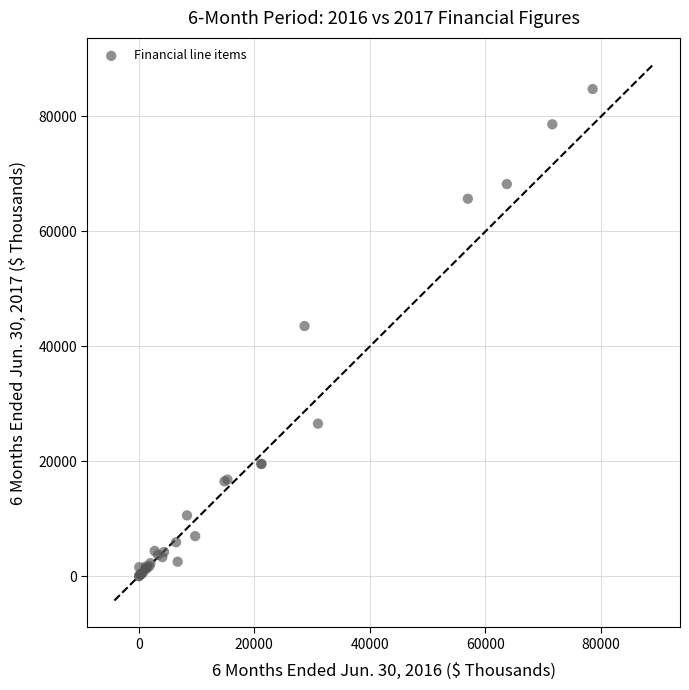

What Y value in the scatter plot is closest to 42407?

43552